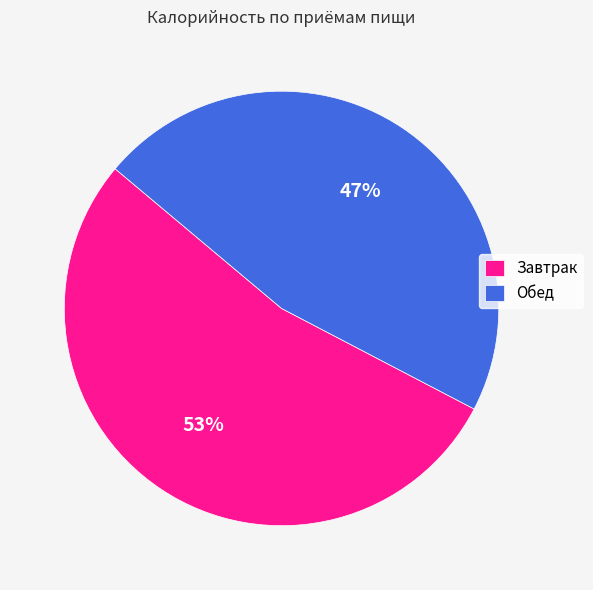

To the nearest percent, what portion does Обед represent?

47%